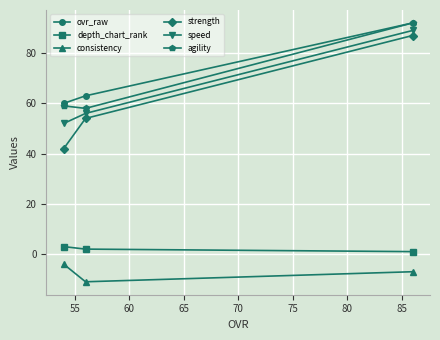

What is the value of the consistency point at the 2nd from the left?

-11